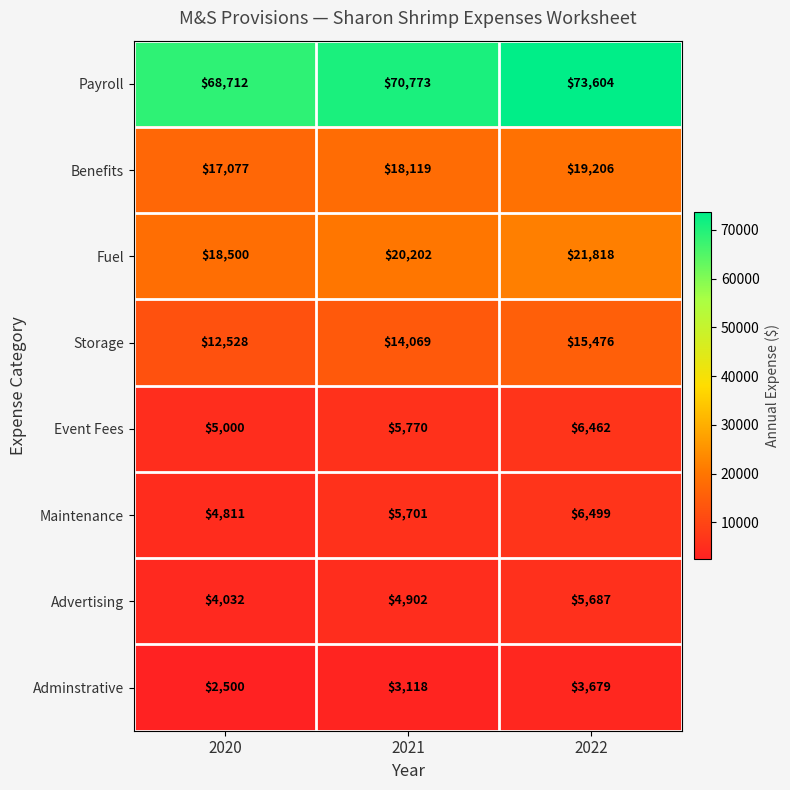

How many categories are shown in the chart?

3